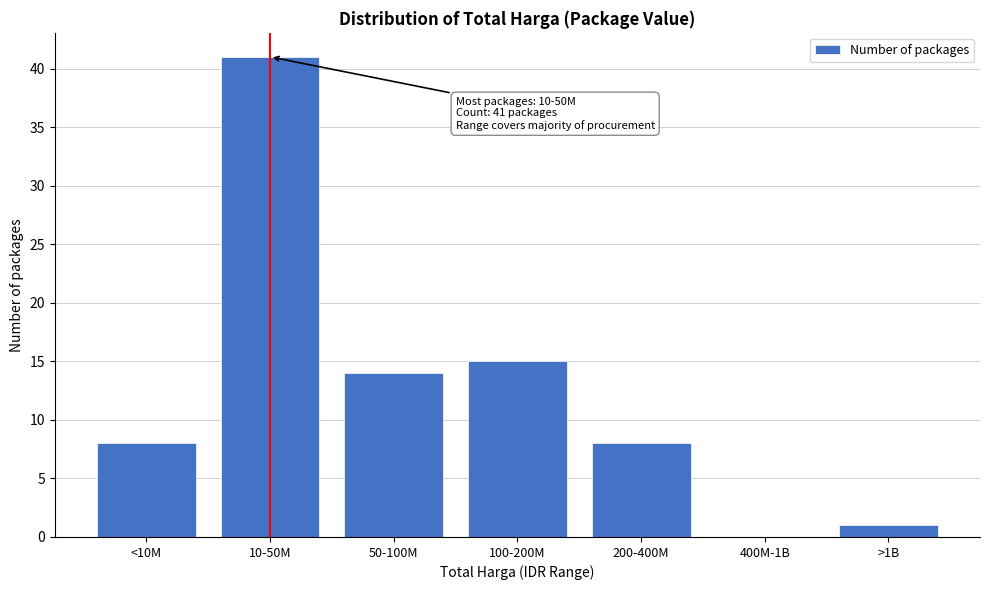

Reading left to right, extract all data points from this chart.

<10M=8	10-50M=41	50-100M=14	100-200M=15	200-400M=8	400M-1B=0	>1B=1